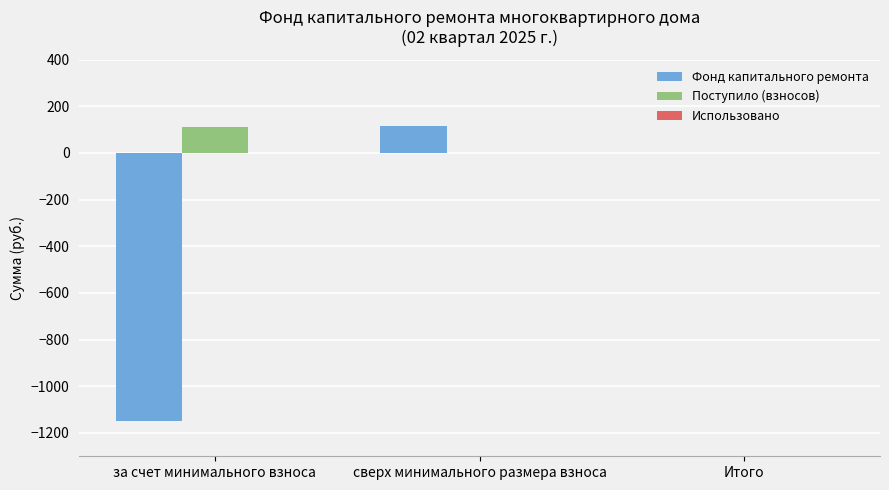

What is the maximum value shown in the chart?

115.8